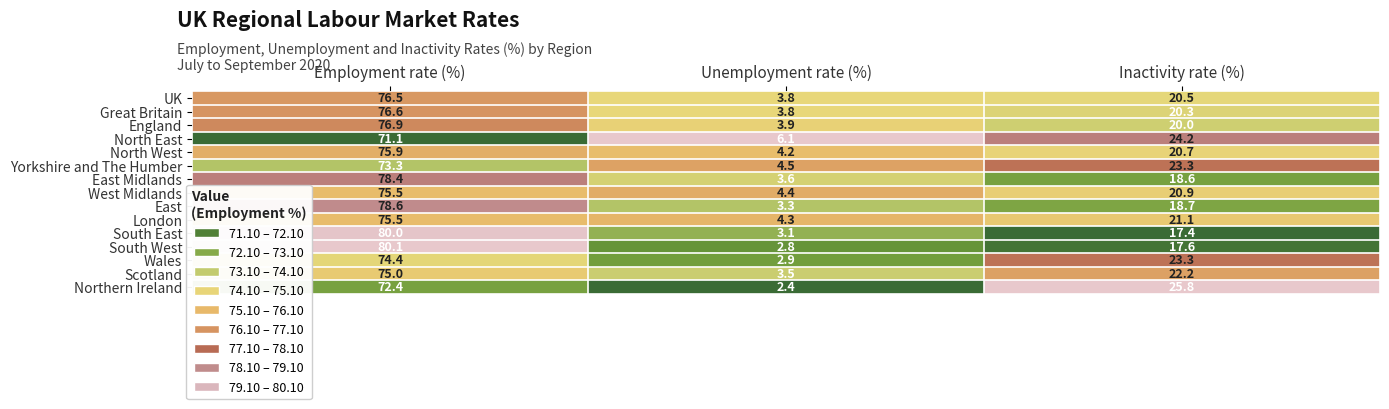

Where is South West nearest to the value 41?

Inactivity rate (%)